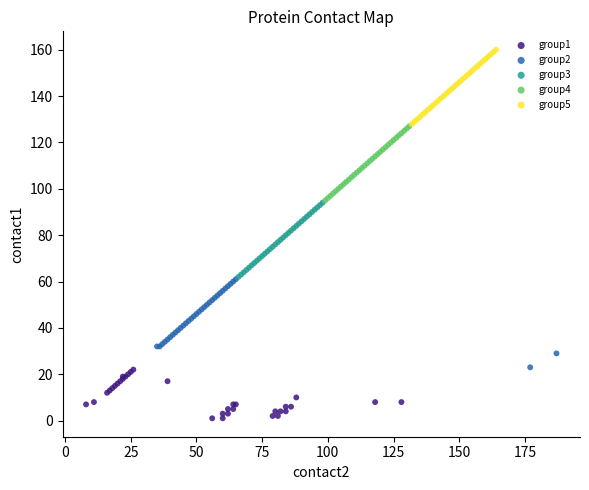

Which series contains the highest Y value?

group5